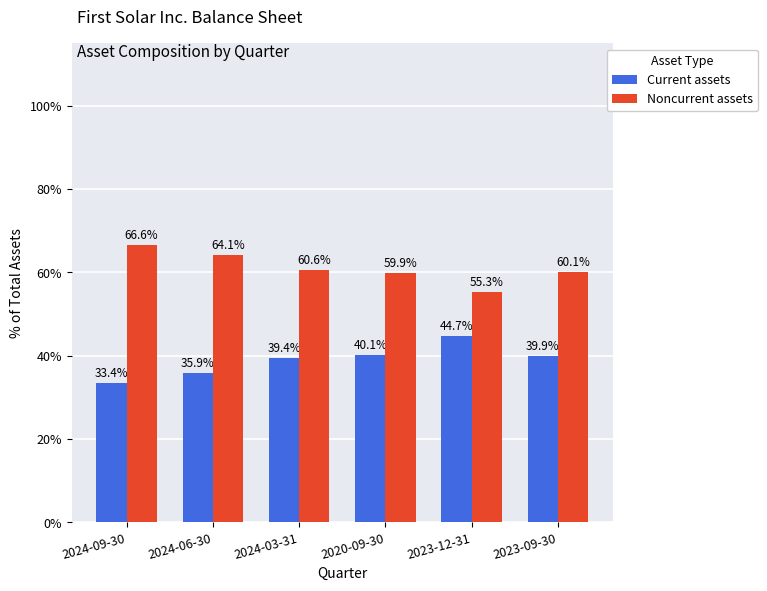

At 2024-03-31, list the series in order from largest to smallest.

Noncurrent assets, Current assets